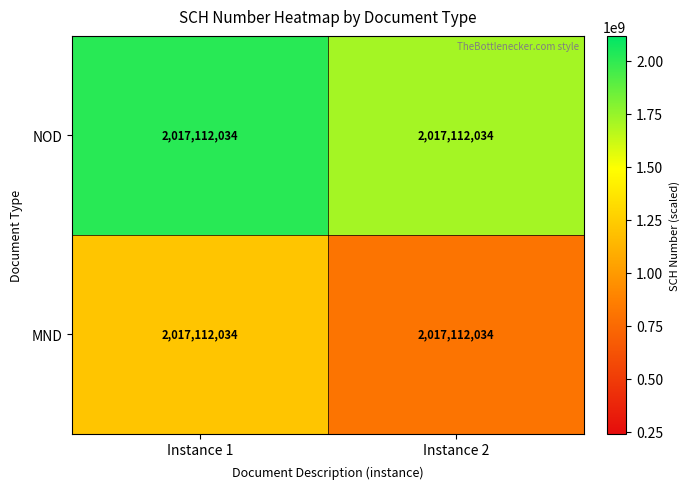

Reading left to right, what are all the values shown in this chart?

NOD: Instance 1=2017112034.0	Instance 2=2017112034.0
MND: Instance 1=2017112034.0	Instance 2=2017112034.0